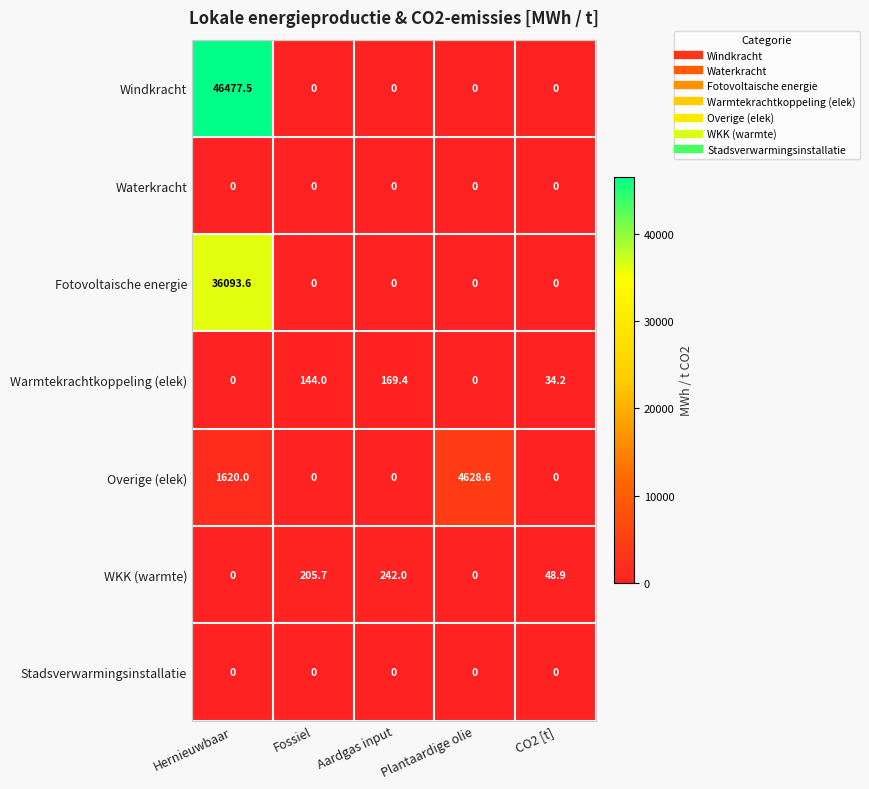

Which series has the largest total across all categories?

Windkracht